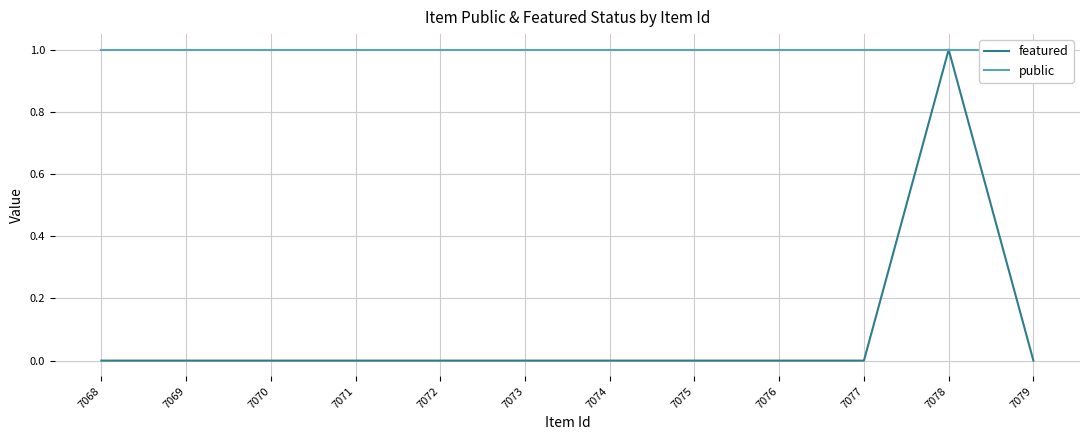

What is the difference between the maximum and minimum values in the featured series?

1